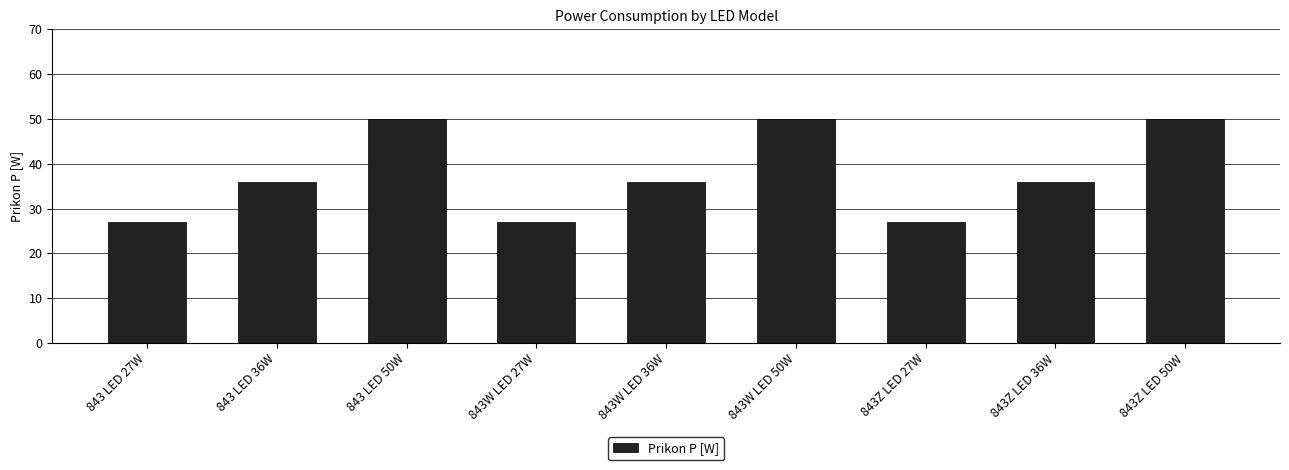

How many series are shown in this chart?

1